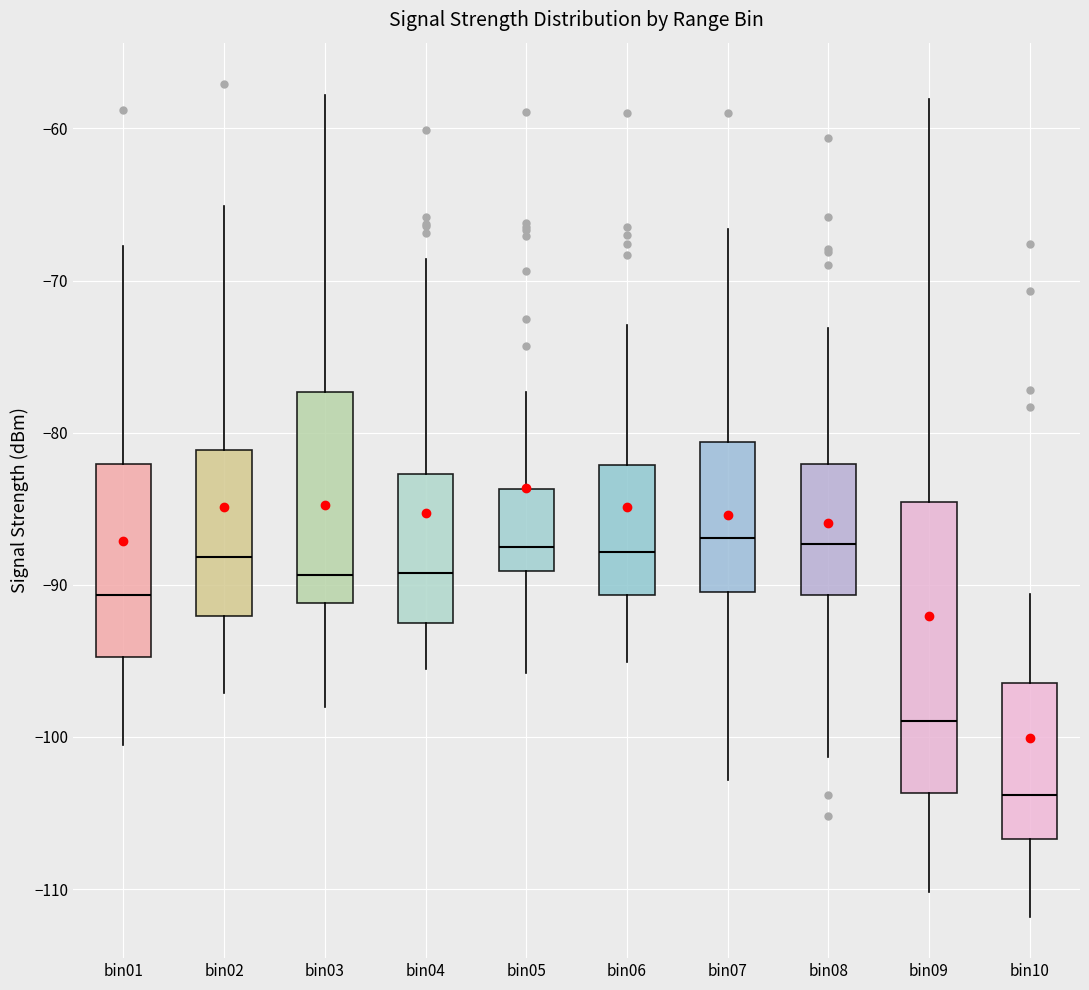

Which box's median line is the lowest?

bin10